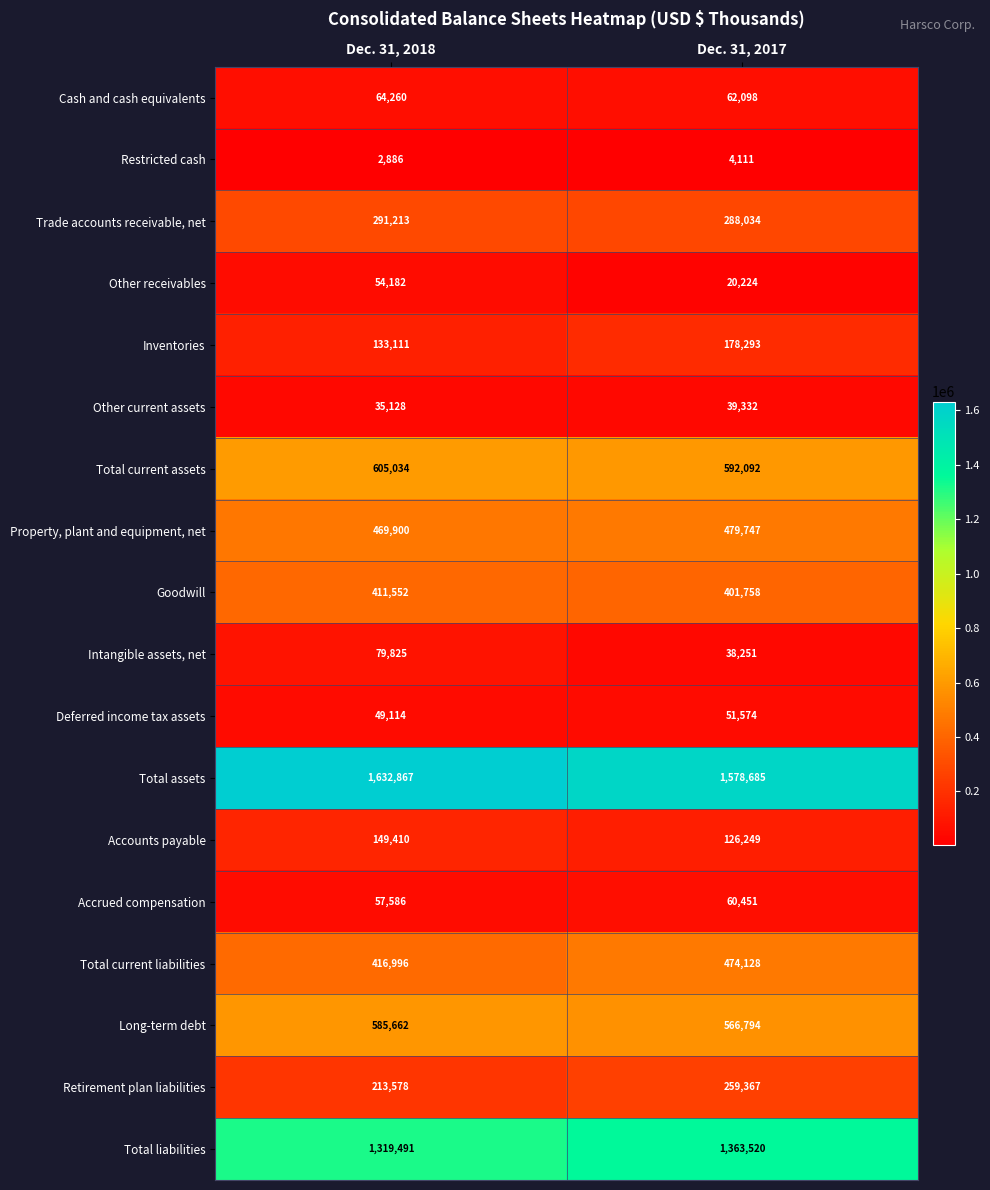

Which category has the highest value across all series?

Dec. 31, 2018